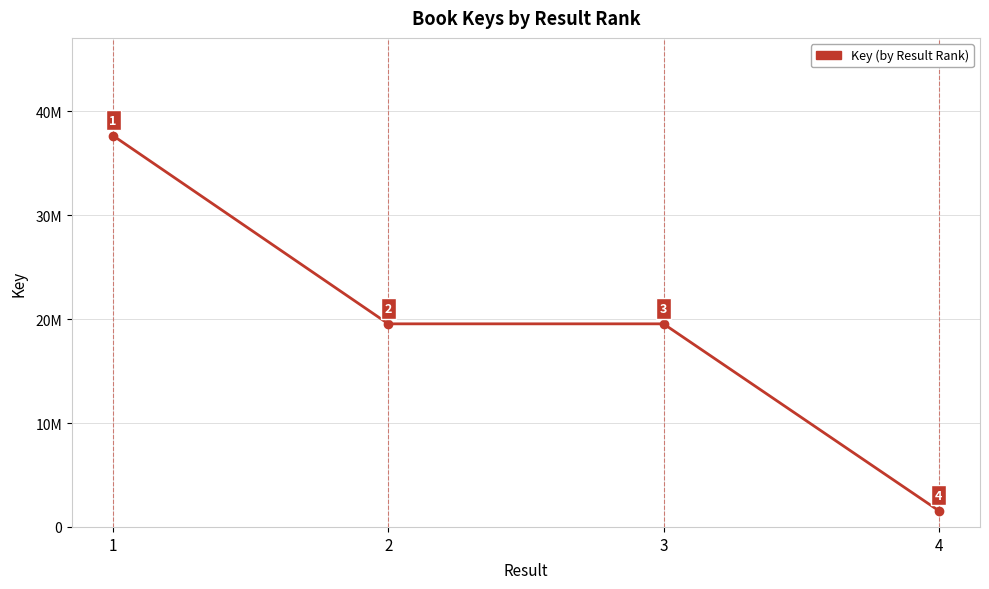

At which category does the data reach its first local valley?

2